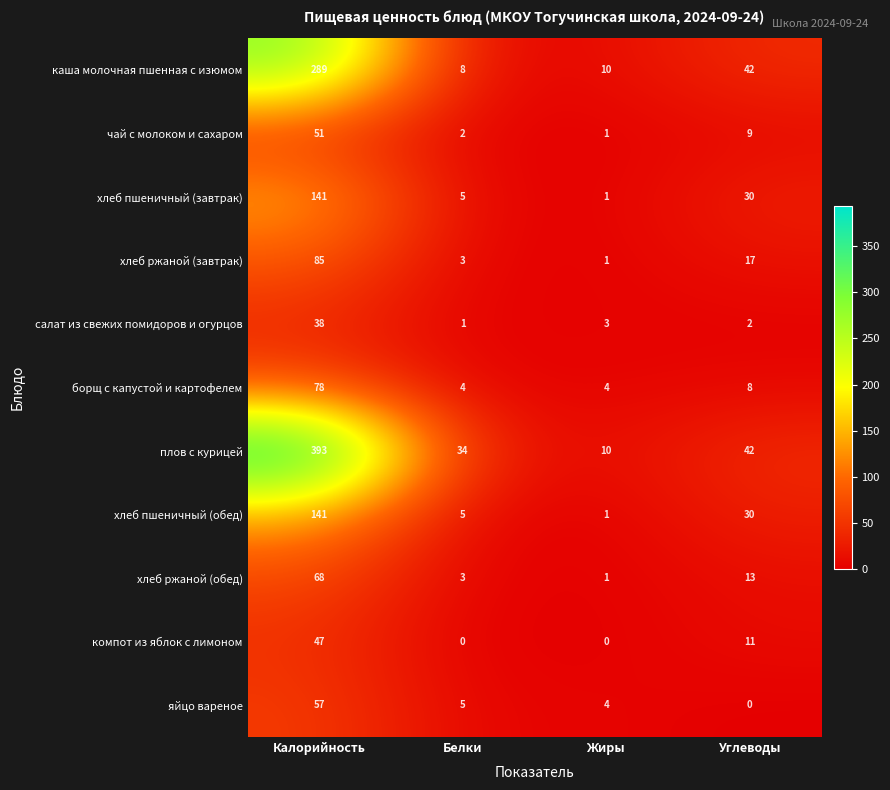

At which label does борщ с капустой и картофелем first exceed 8?

Калорийность